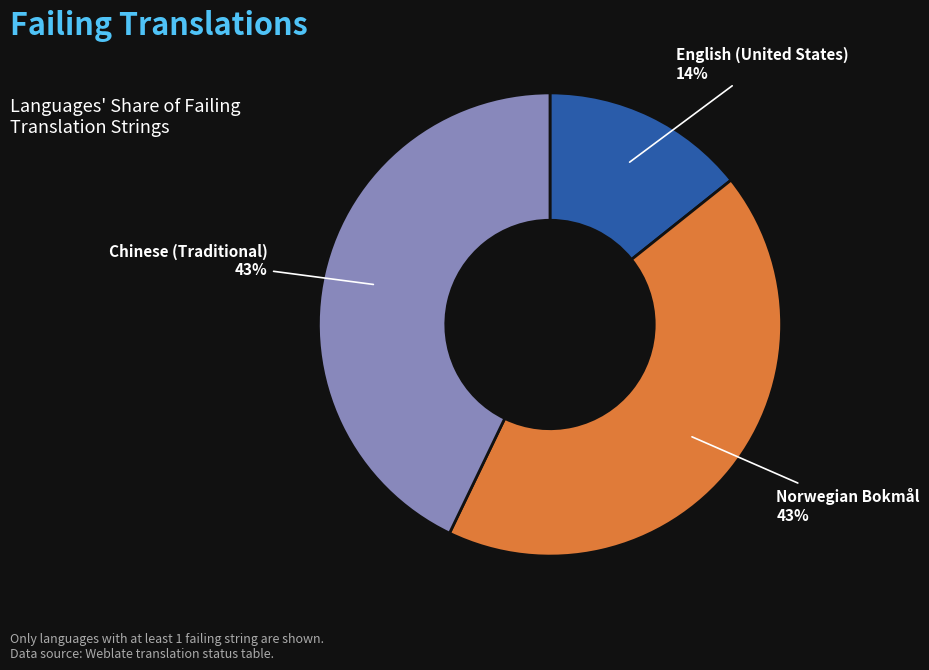

How many segments does this pie chart have?

3